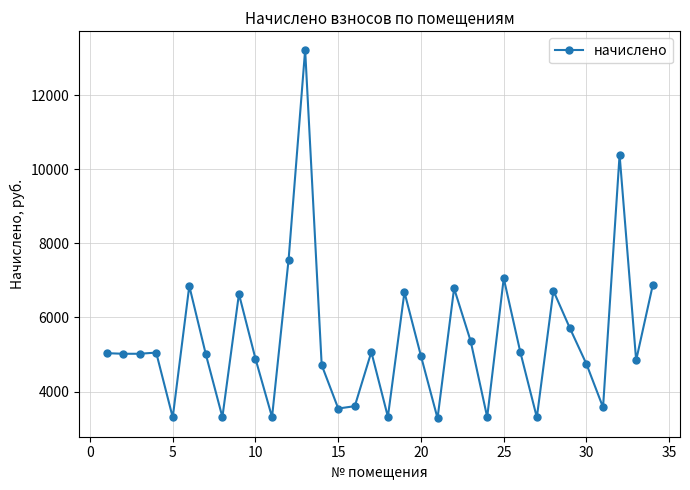

True or false: the data has more than 2 interior local peaks.

True